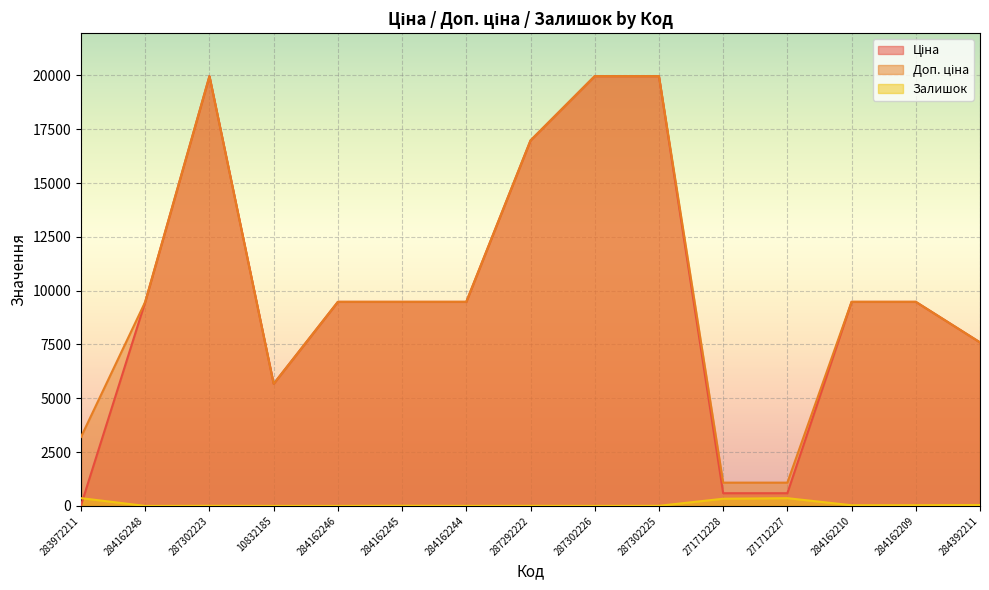

At how many categories does at least one series exceed 4721?

12